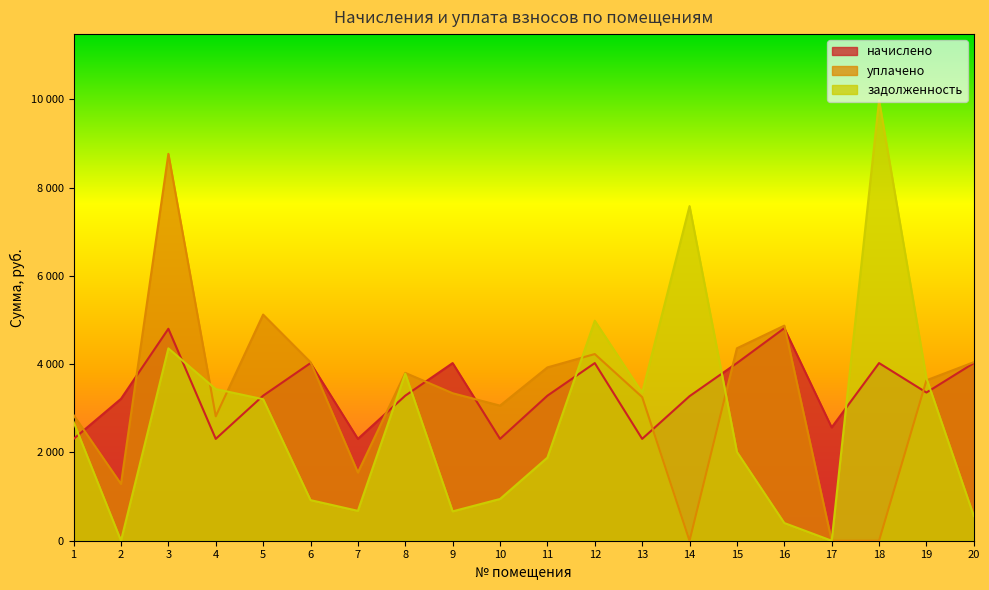

List the series in order of their overall mean, highest first.

начислено, уплачено, задолженность